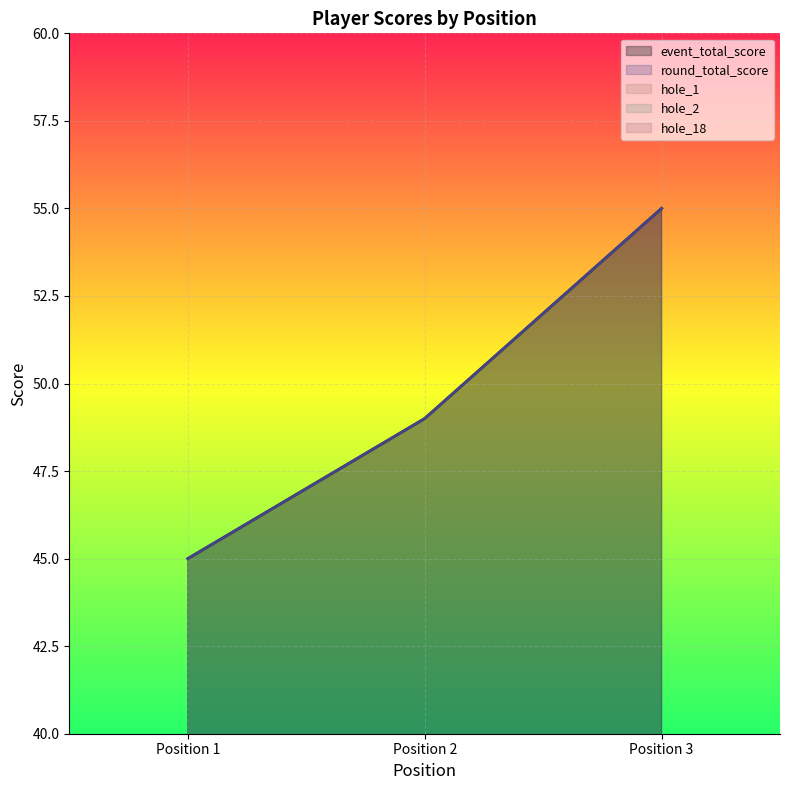

At which label does event_total_score first exceed 49?

Position 3